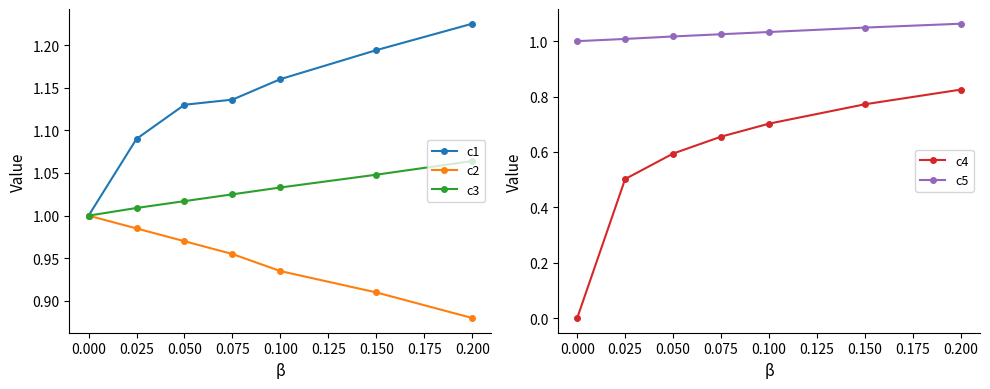

Which category has the lowest value in the c3 series?

0.000